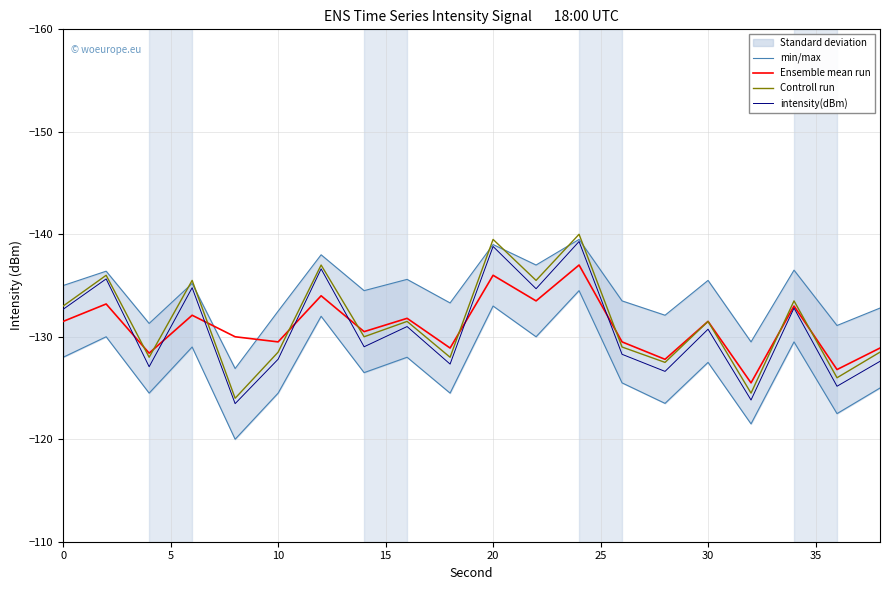

True or false: Ensemble mean run and Controll run cross at least once.

True